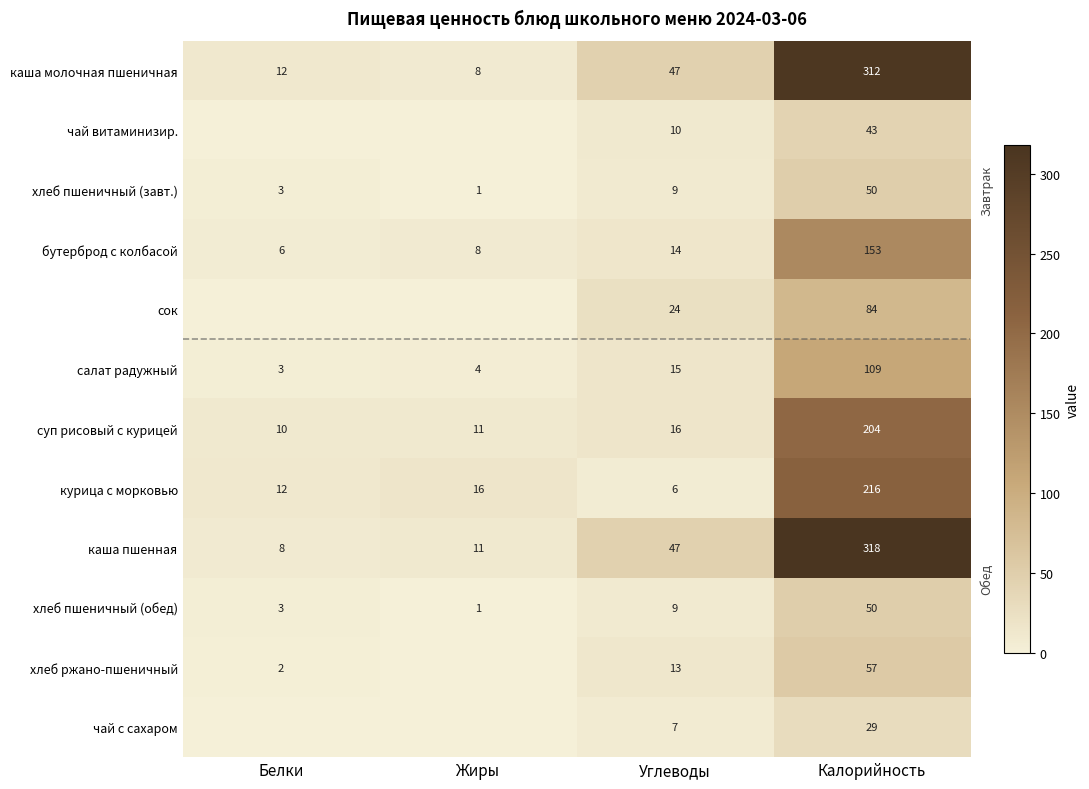

Read the каша молочная пшеничная value at Жиры.

8